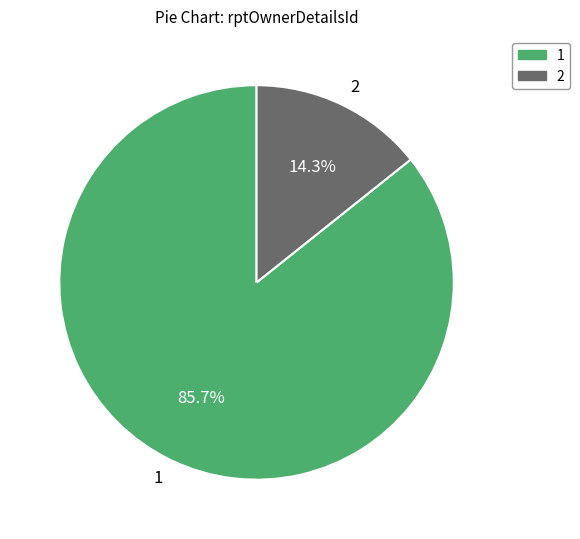

Which has a higher value, 2 or 1?

1